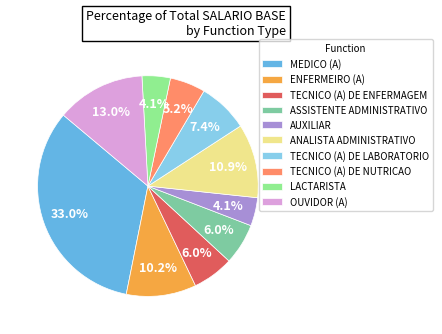

To the nearest percent, what percentage of the pie is TECNICO (A) DE ENFERMAGEM?

6%